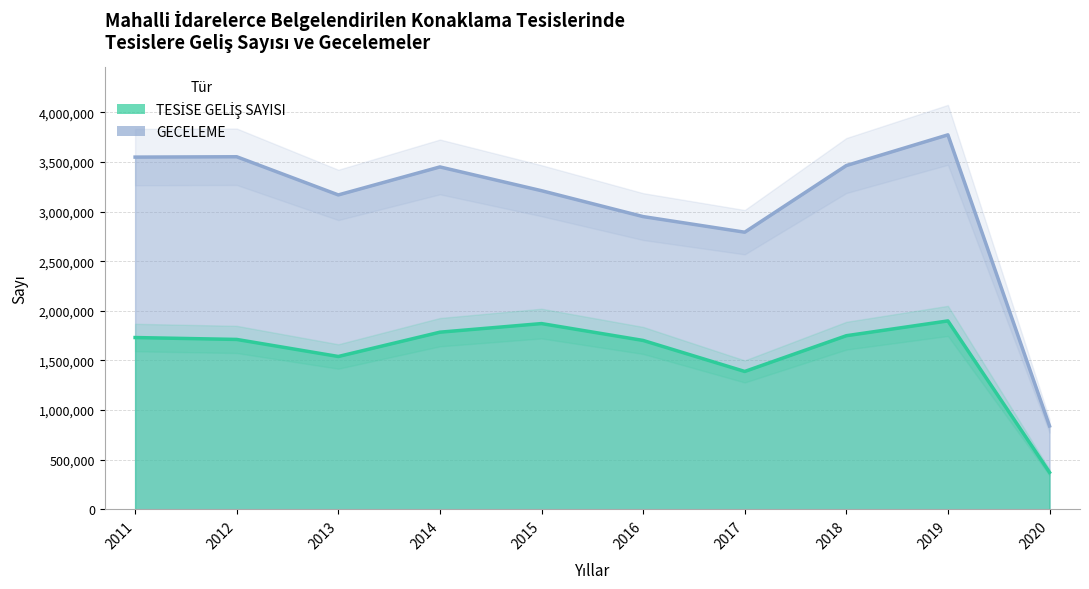

Which series changed the most between 2014 and 2019?

GECELEME